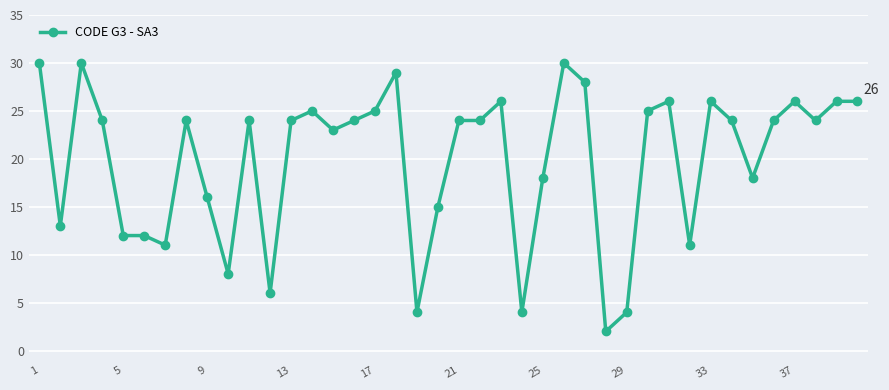

How many distinct data groups are displayed?

1